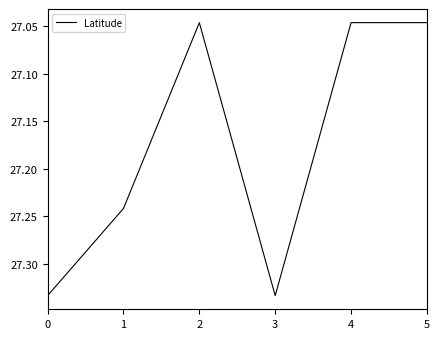

Count the number of categories in the chart.

6